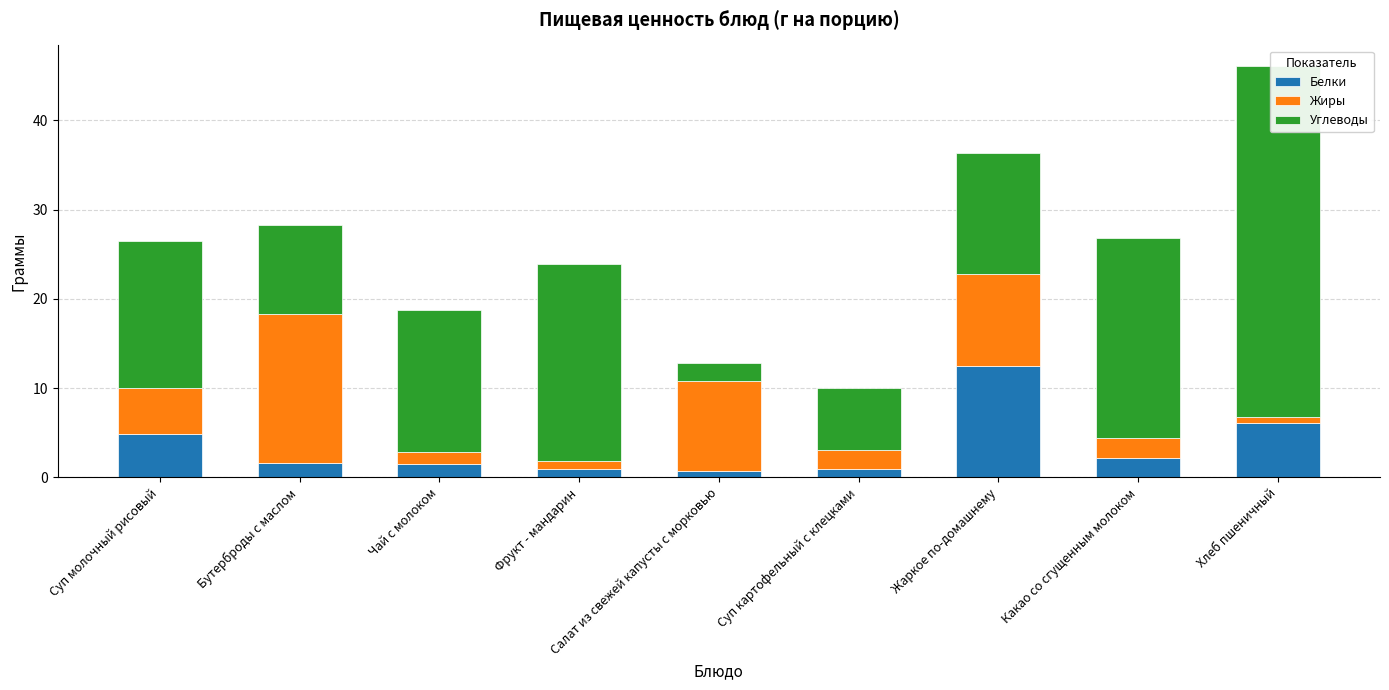

What is the difference between the Углеводы values at Хлеб пшеничный and Суп молочный рисовый?

22.8